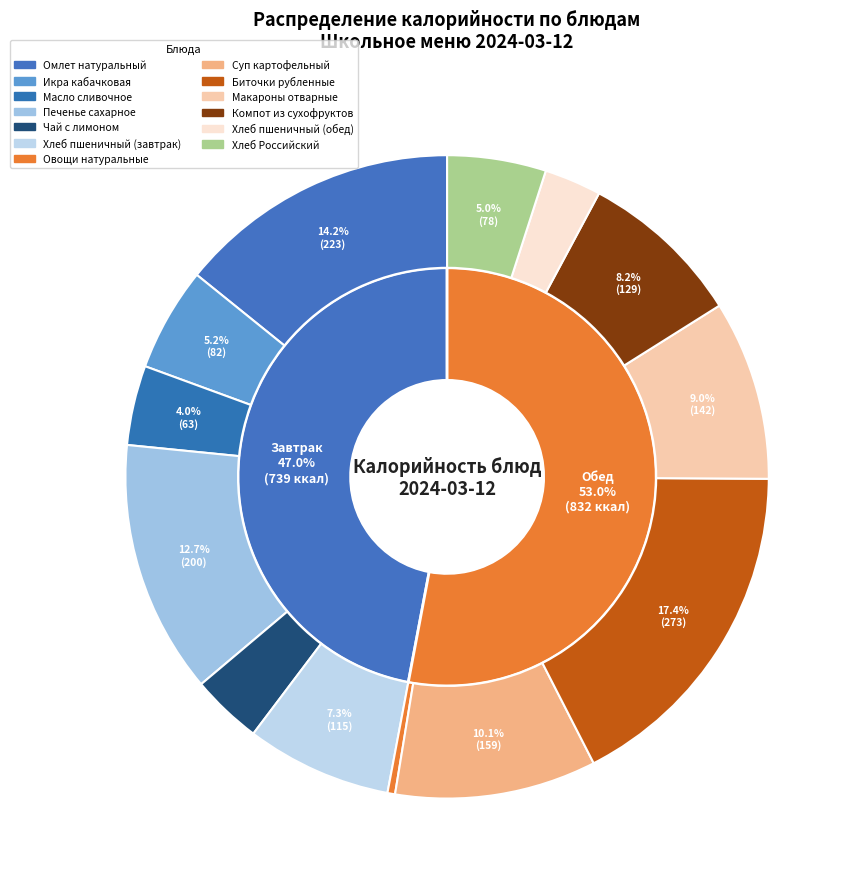

Is there any slice that represents more than half of the pie?

No